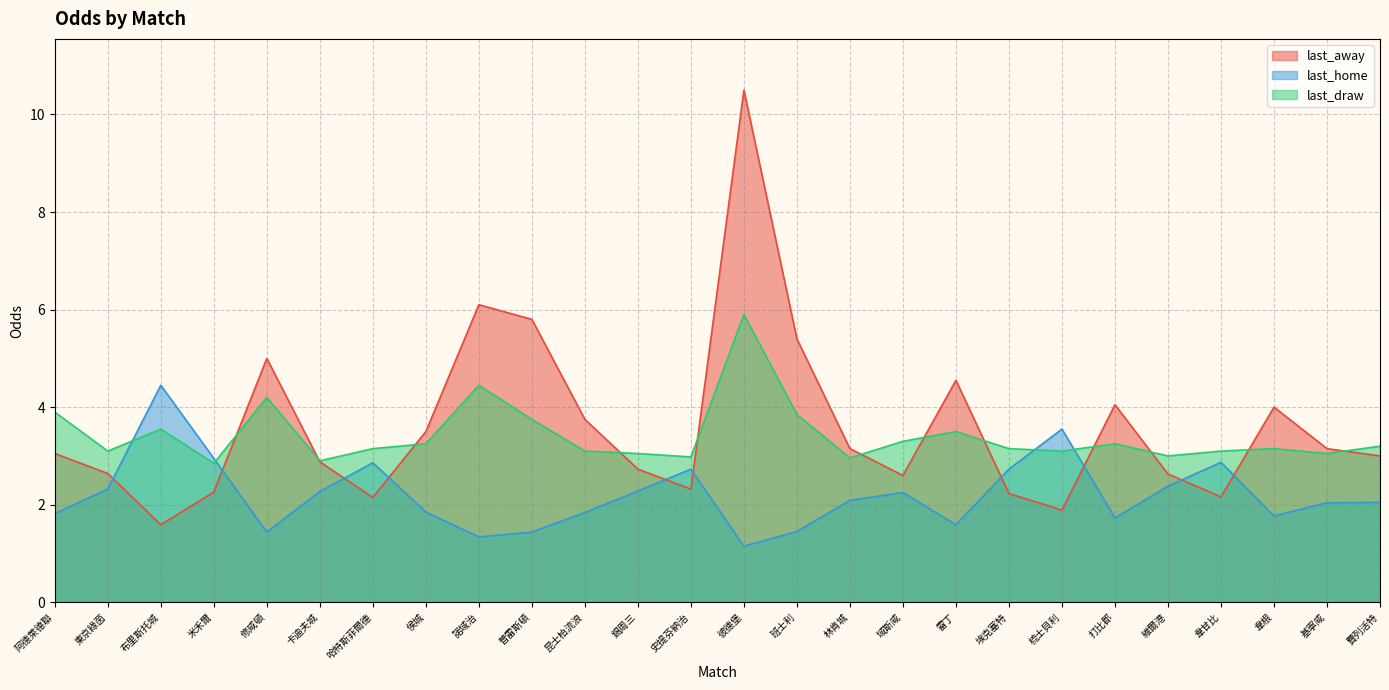

How many distinct data groups are displayed?

3